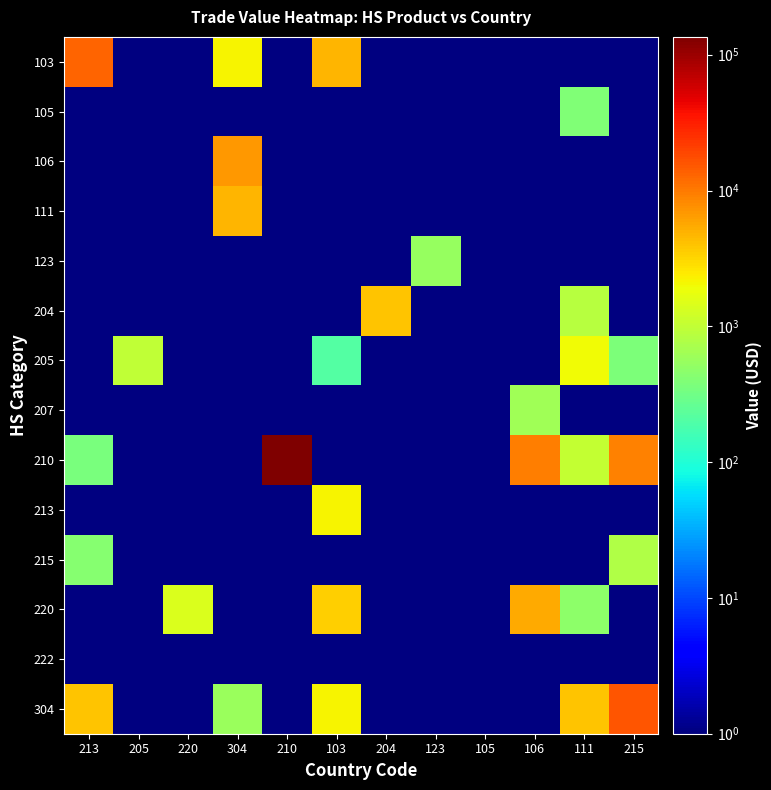

What is the minimum value shown in the chart?

0.1